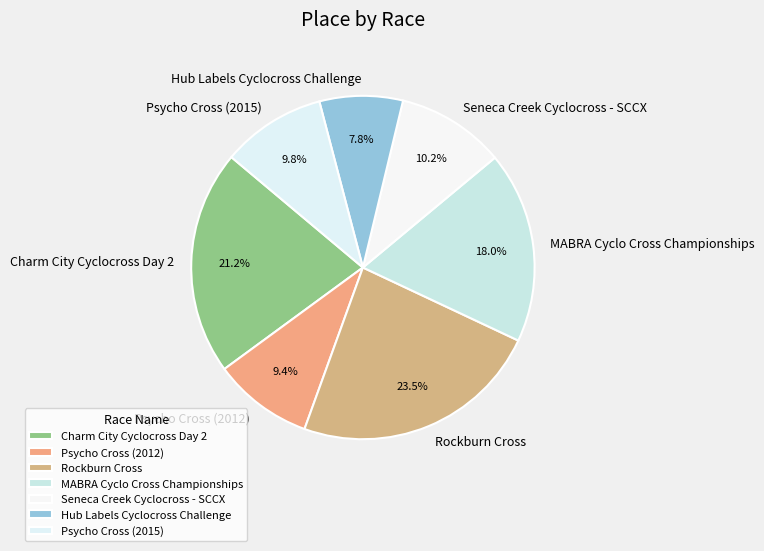

Which slice is the largest?

Rockburn Cross